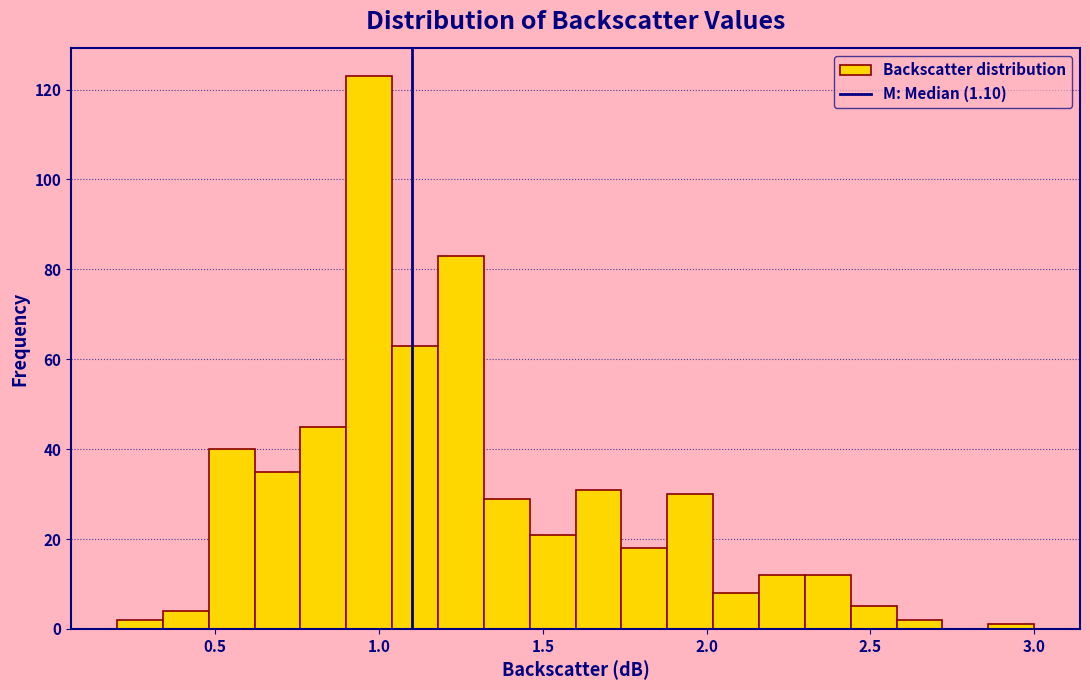

Read against the x-axis, roughly where is the centre of the tallest bar?

0.95